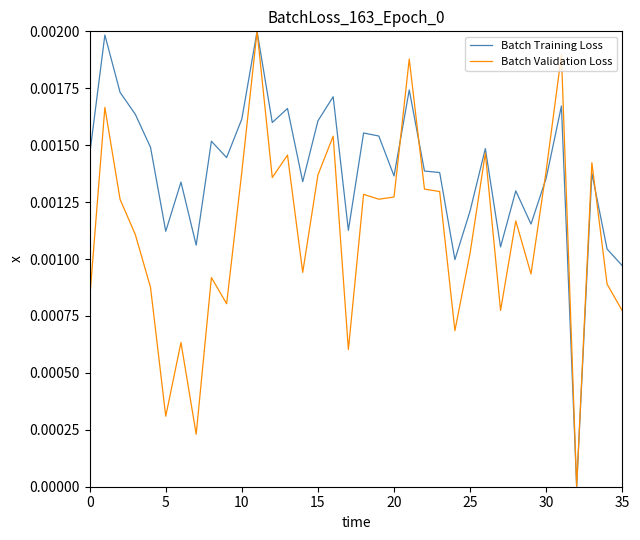

Rank the series by their average value, from lowest to highest.

Batch Validation Loss, Batch Training Loss